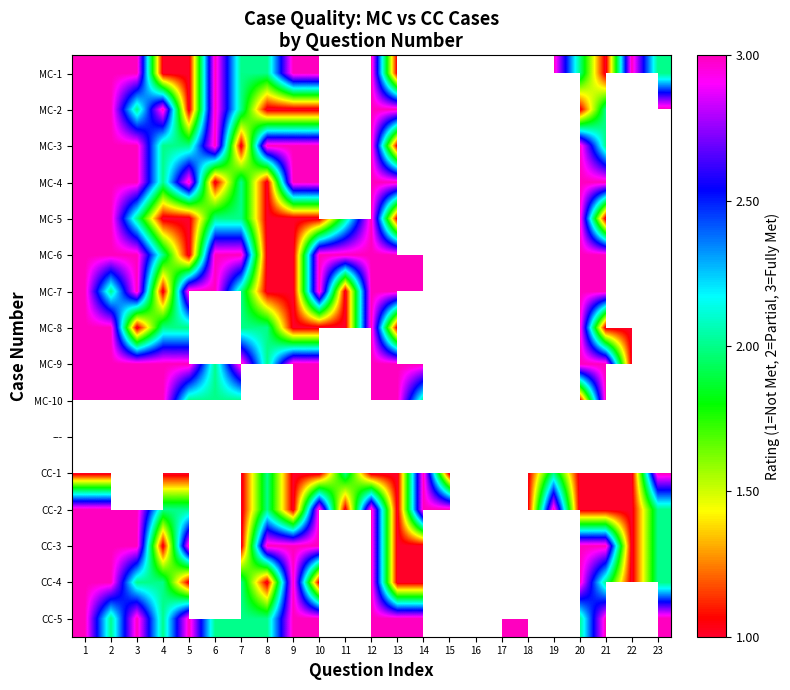

Which has a higher value, 4 or 5?

4